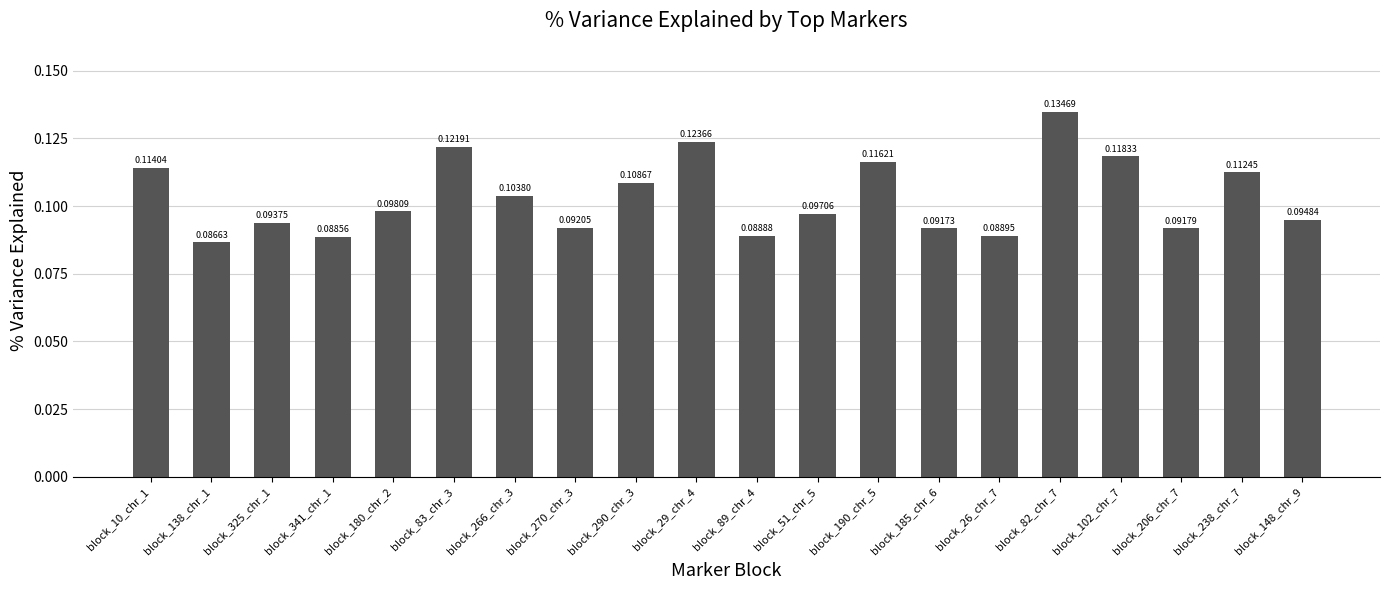

What is the label of the 4th bar from the right?

block_102_chr_7